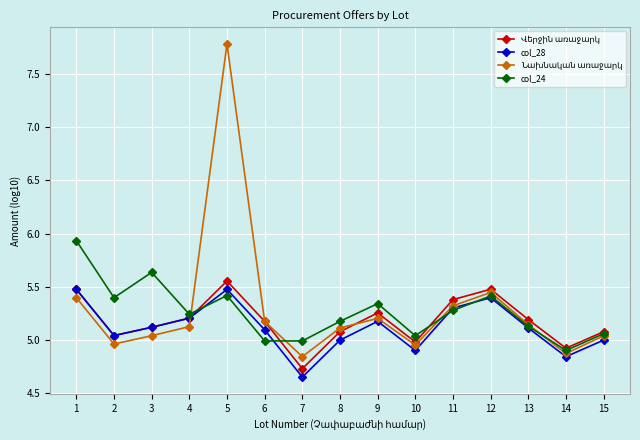

What is the difference between the highest and lowest values at 1?

0.5